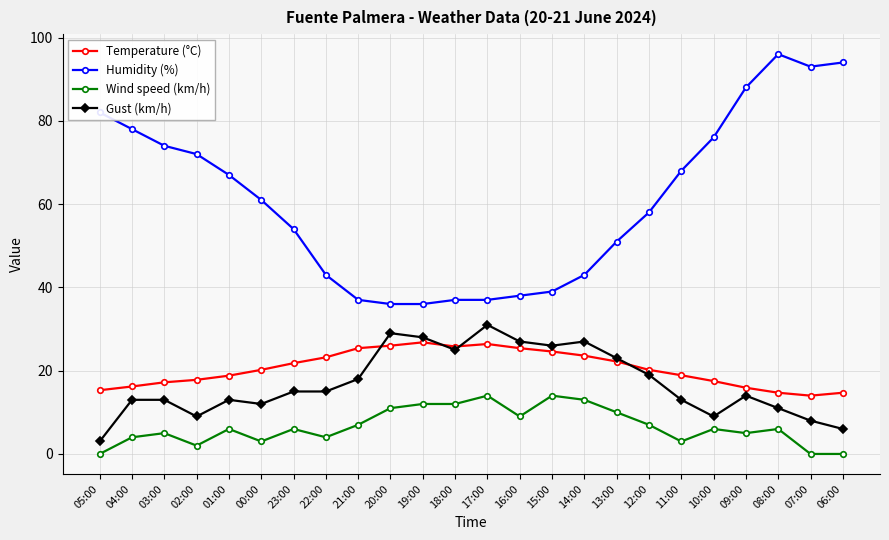

What is the value of the Gust (km/h) point at the 4th from the left?

9.0